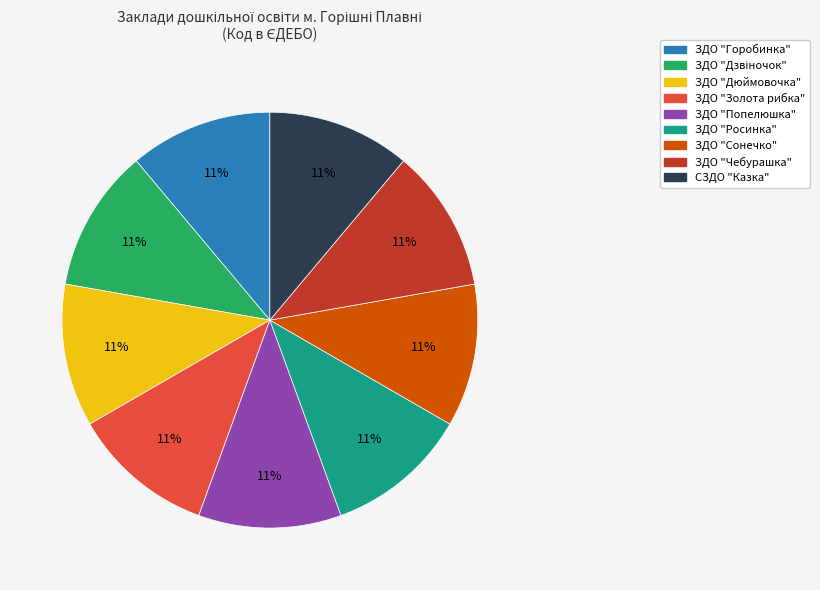

How many segments does this pie chart have?

9